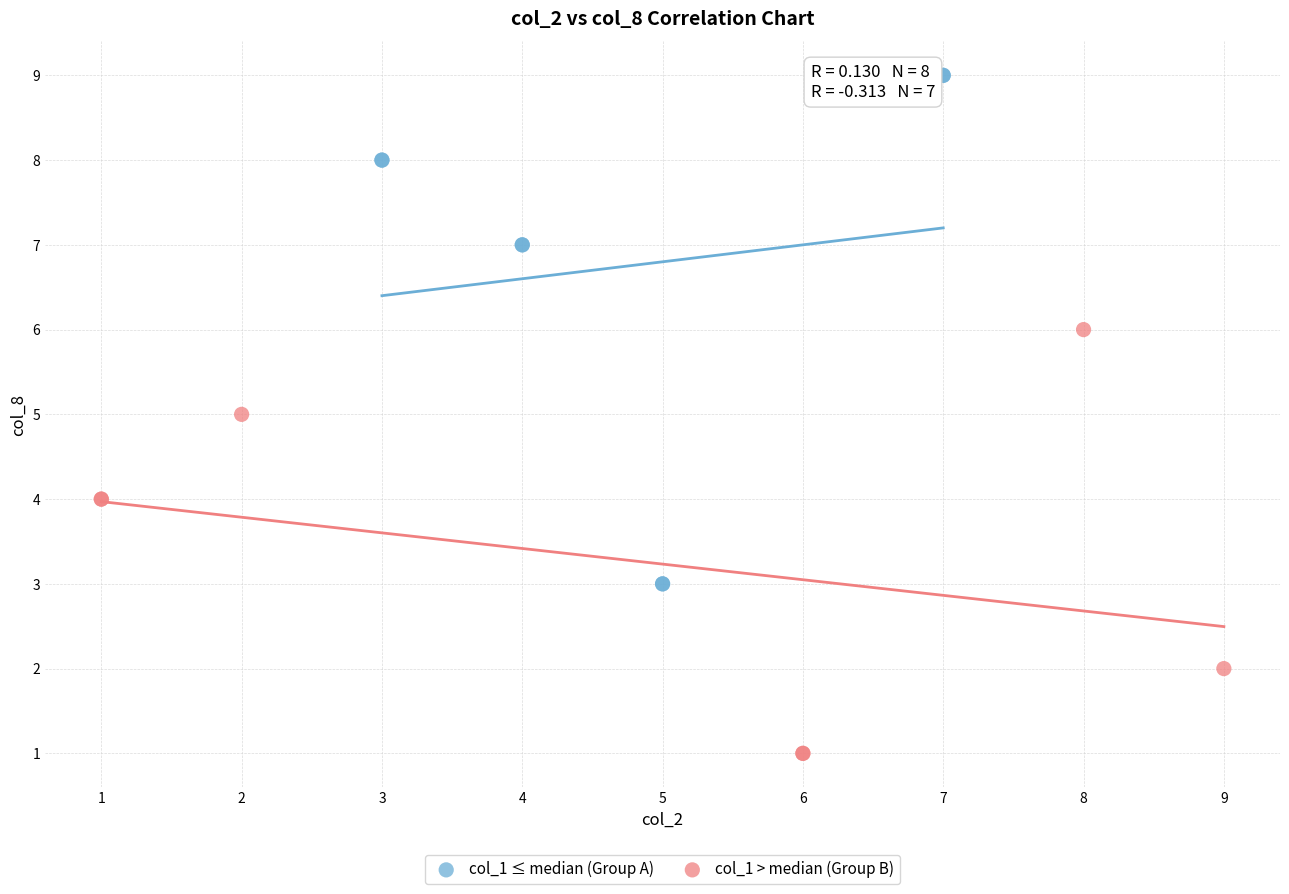

Which series contains the lowest Y value?

col_1 > median (Group B)